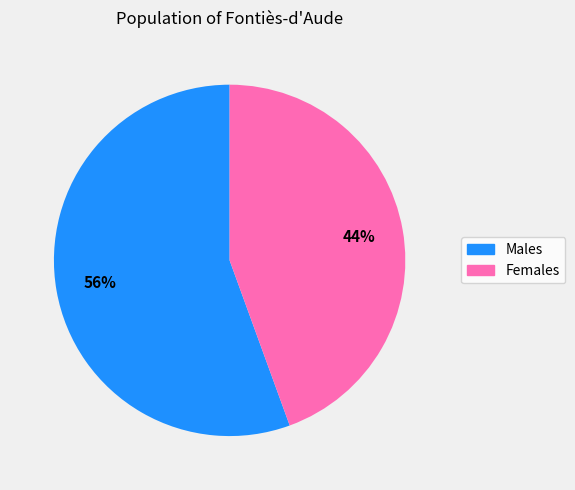

Is there a majority slice in this chart?

Yes